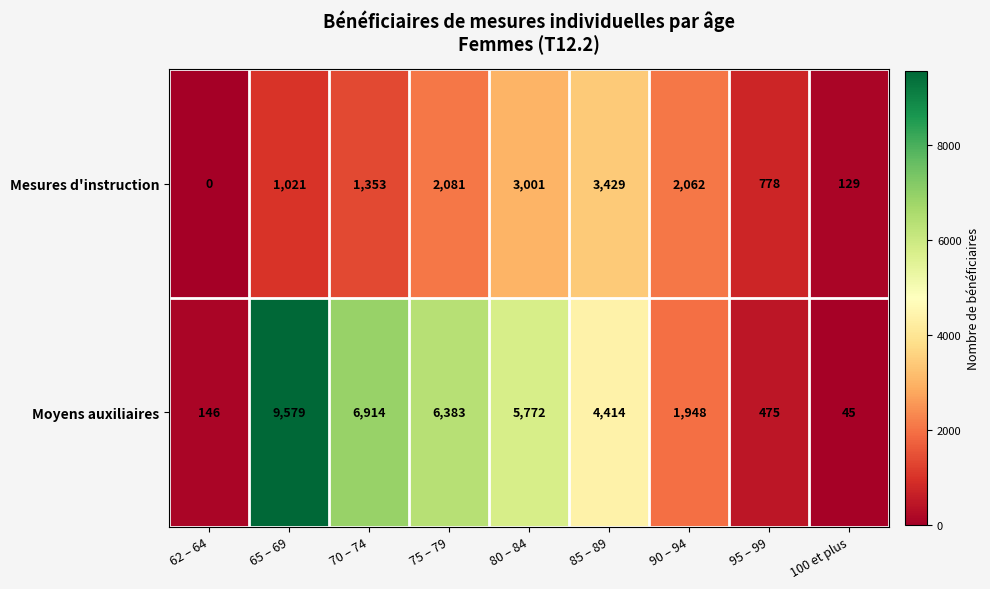

Which series has the widest spread of values?

Moyens auxiliaires